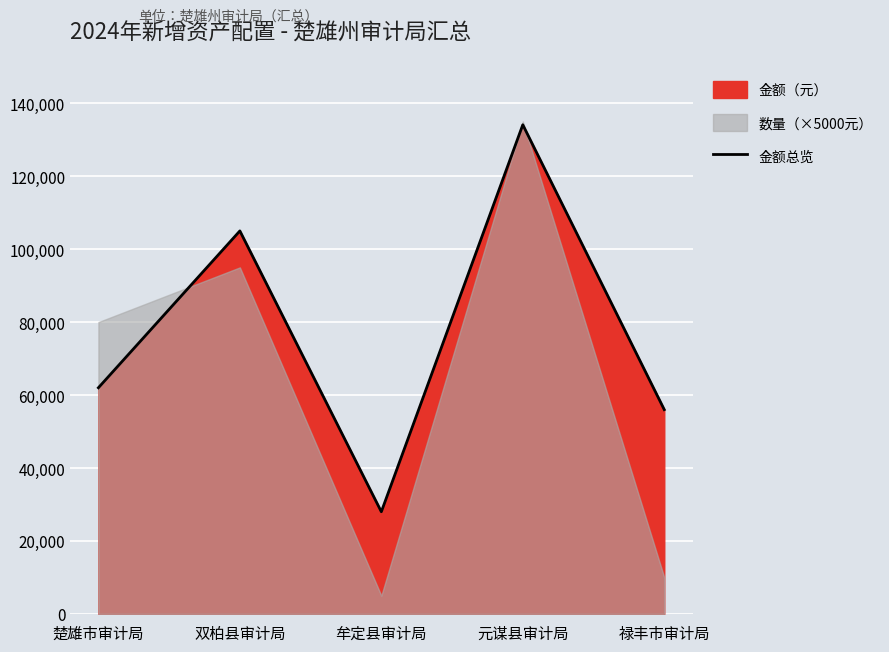

Reading left to right, list all the values displayed in this chart.

62000	105000	28000	134100	56000